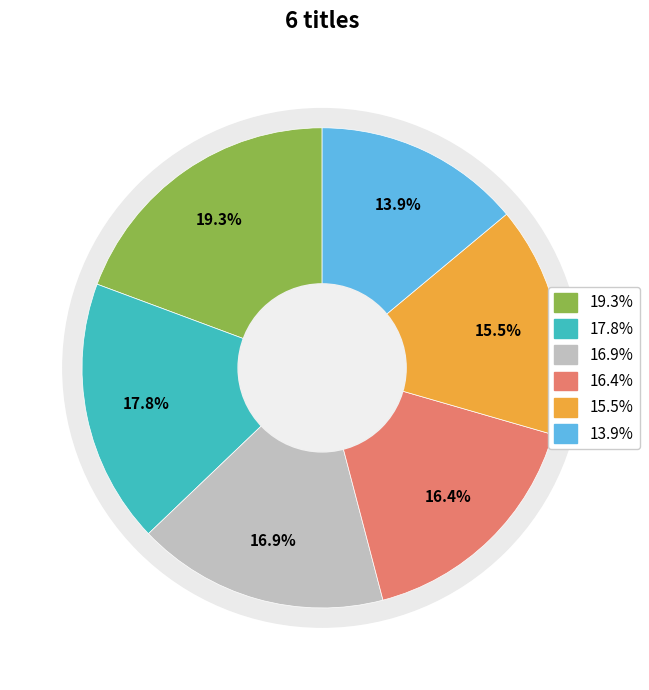

How many slices are in this pie chart?

6